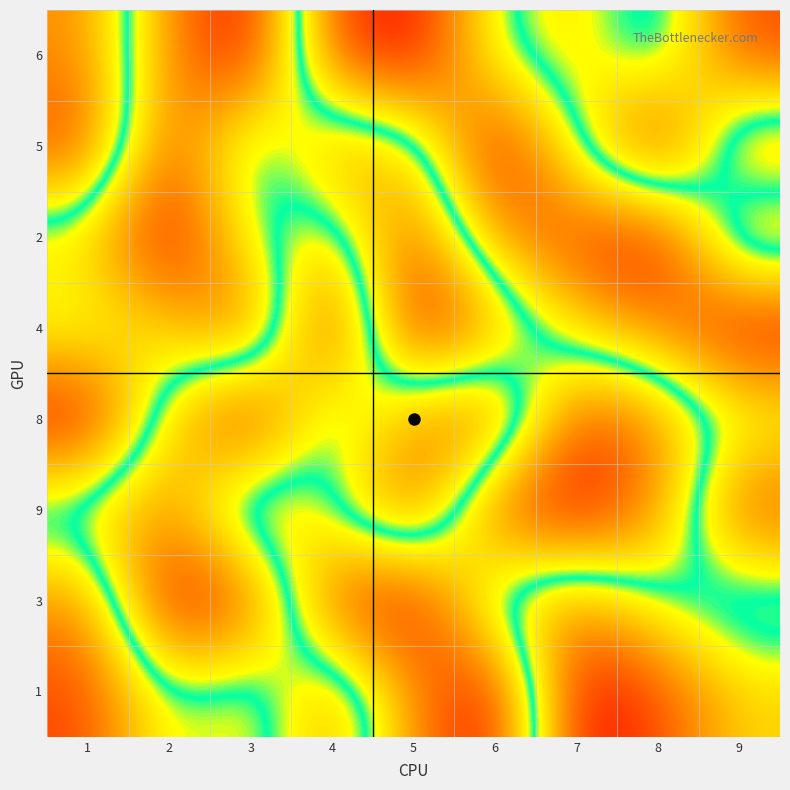

What is the greatest value displayed?

9